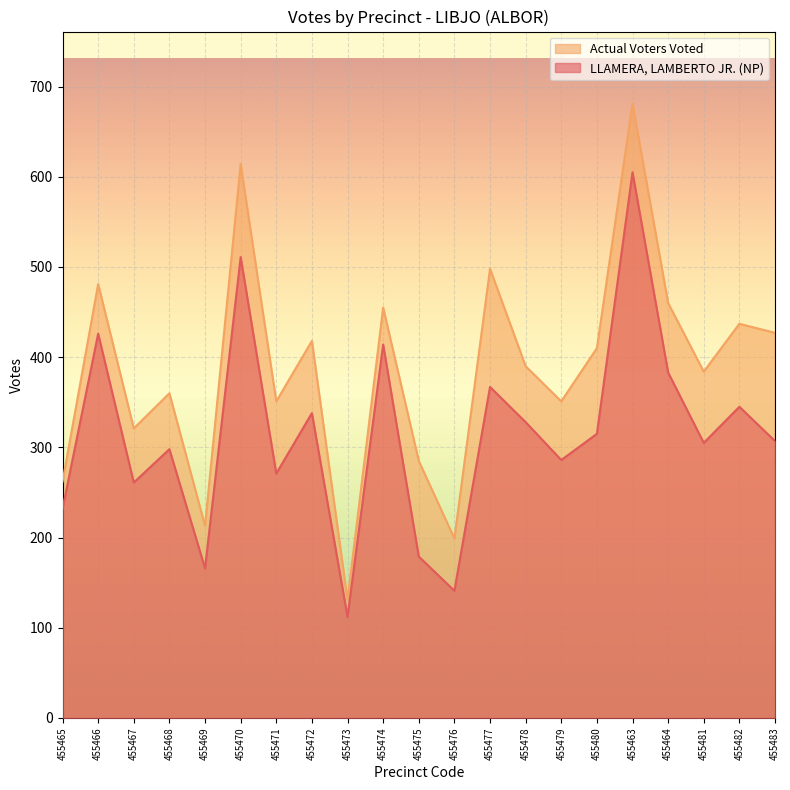

True or false: Actual Voters Voted and LLAMERA, LAMBERTO JR. (NP) intersect in this chart.

False